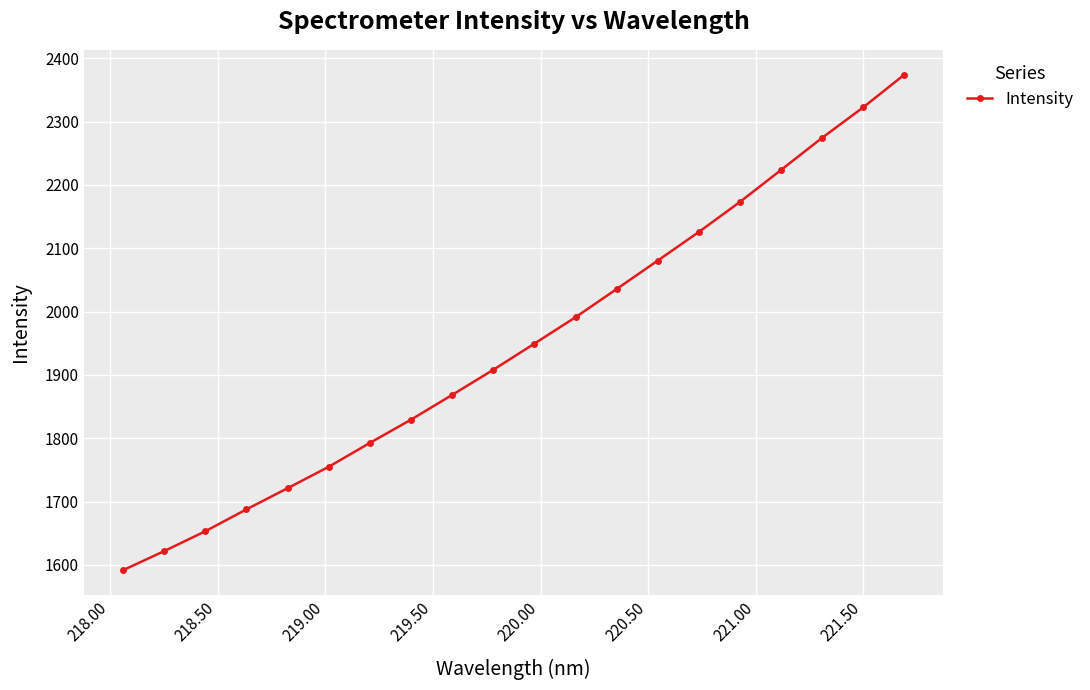

Reading right to left, what are all the values shown in this chart?

2374.1	2322.6	2274.4	2223.6	2173.2	2125.8	2080.5	2035.6	1991.1	1949.4	1908.1	1868.5	1829.4	1792.7	1755.0	1721.2	1687.8	1653.2	1621.8	1591.7